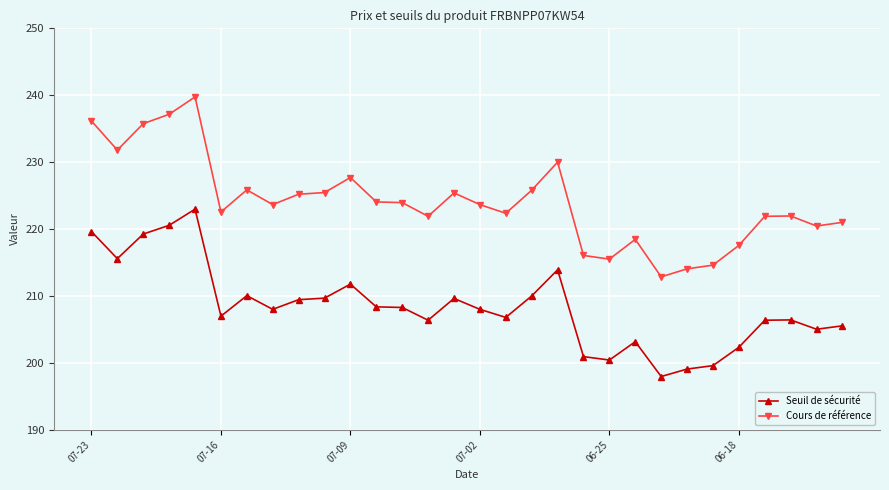

Does the chart display data point markers on the line(s)?

Yes